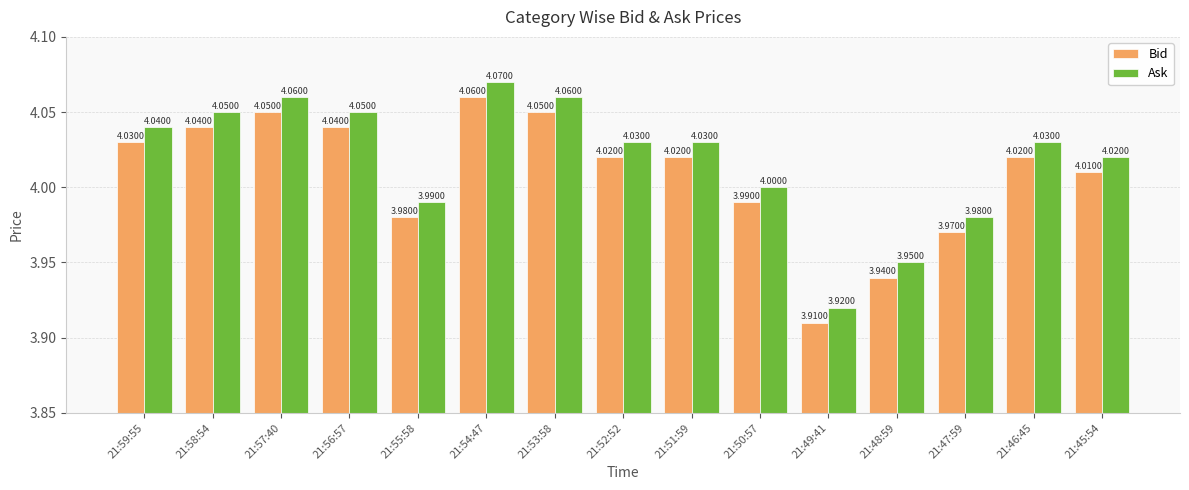

The Bid series shows 6.5 at 21:58:54. True or false?

False